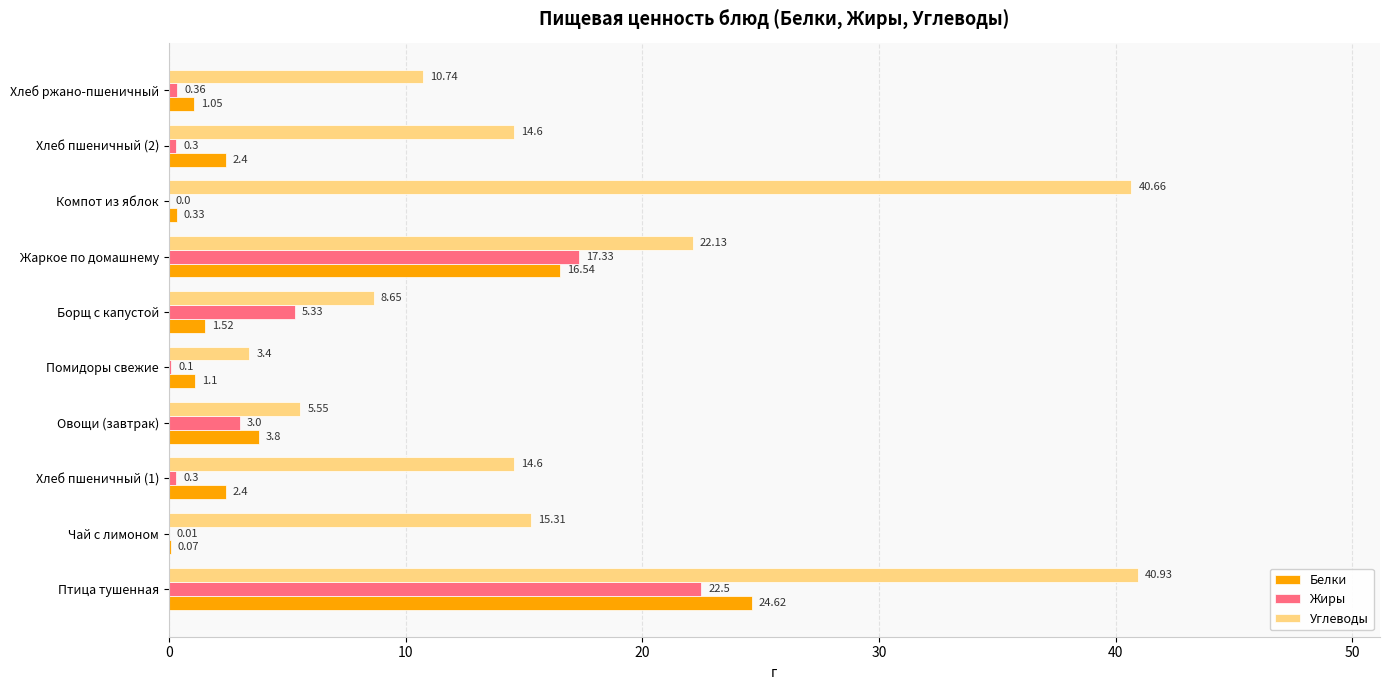

What is the highest value of the Жиры series?

22.5